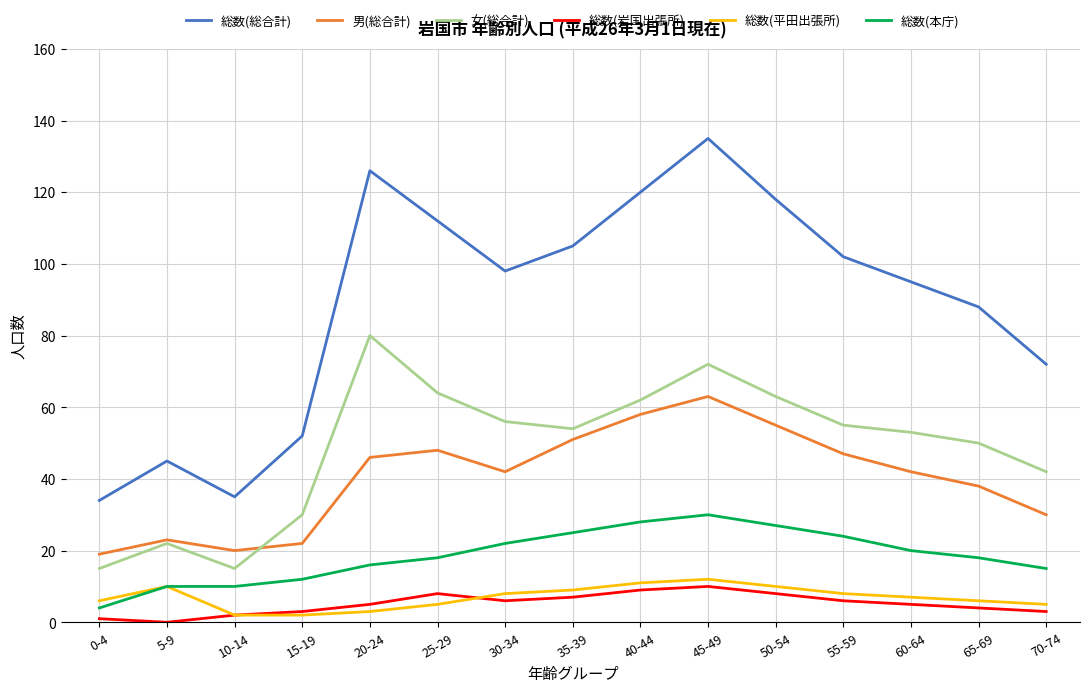

Is the value of 総数(総合計) at 70-74 greater than the value of 男(総合計) at 20-24?

Yes